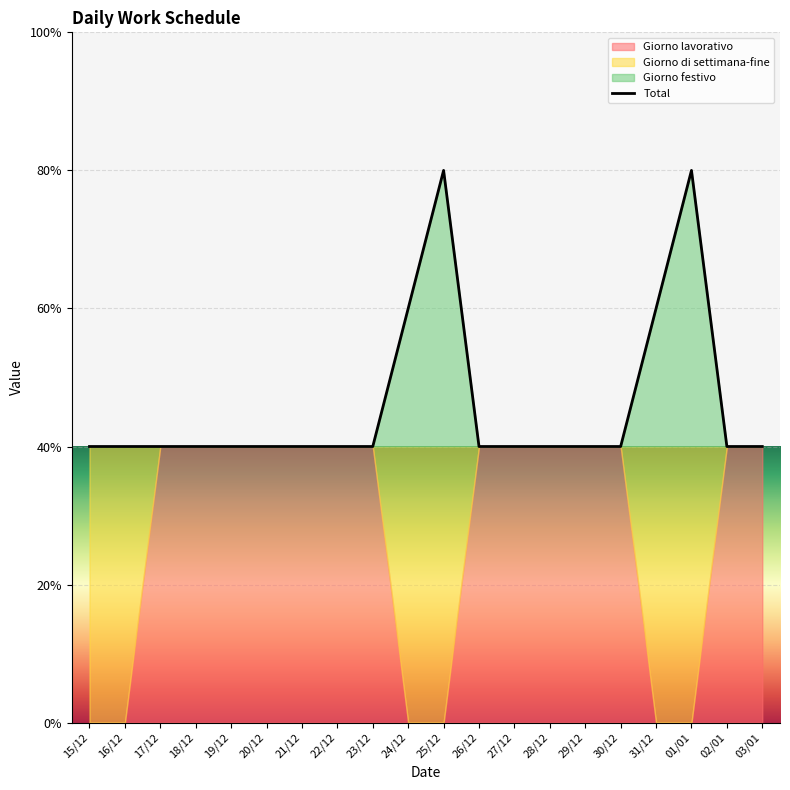

Where is the first local maximum?

25/12